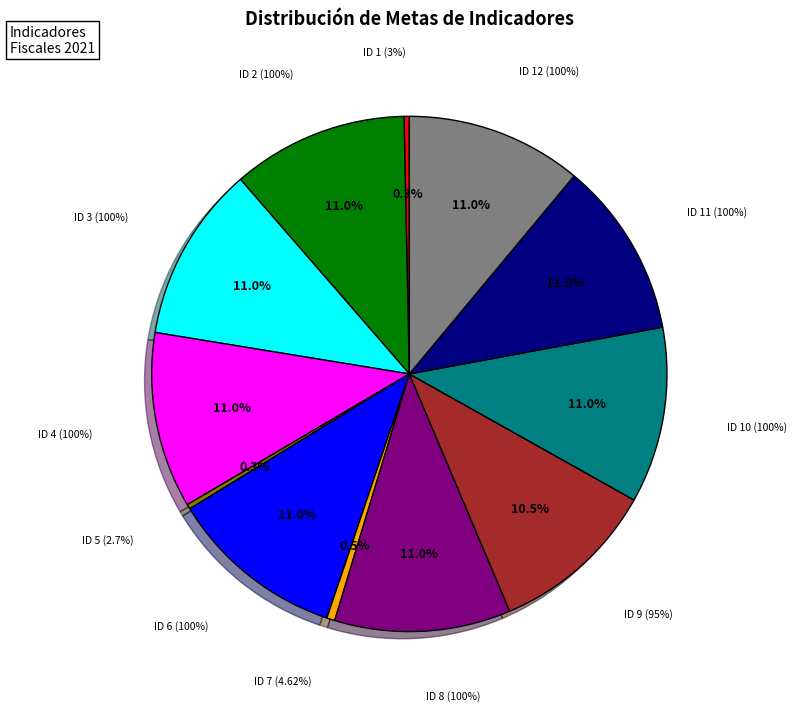

How many segments does this pie chart have?

12